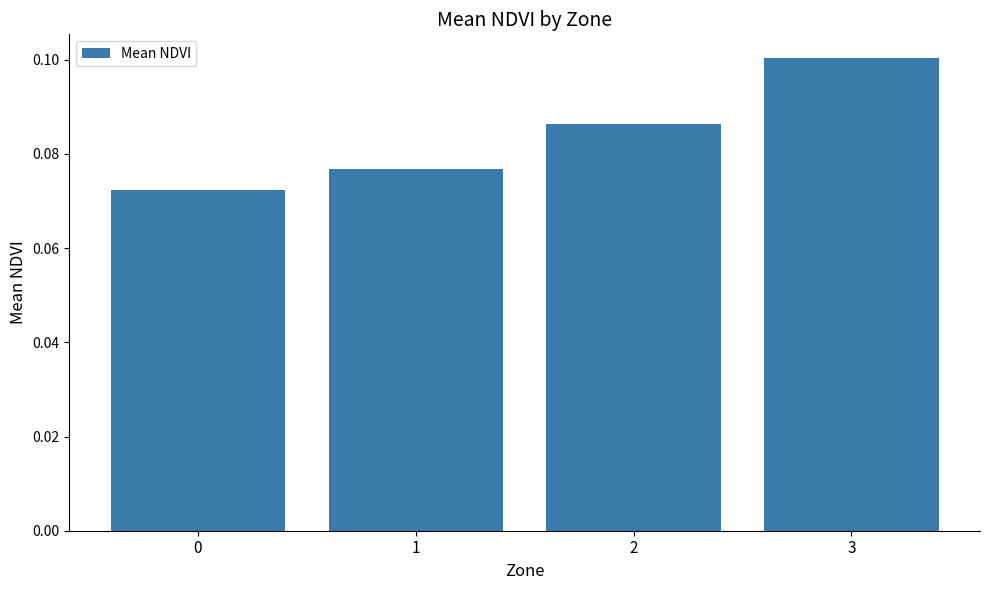

True or false: the data shows 0.0 at 0.

False